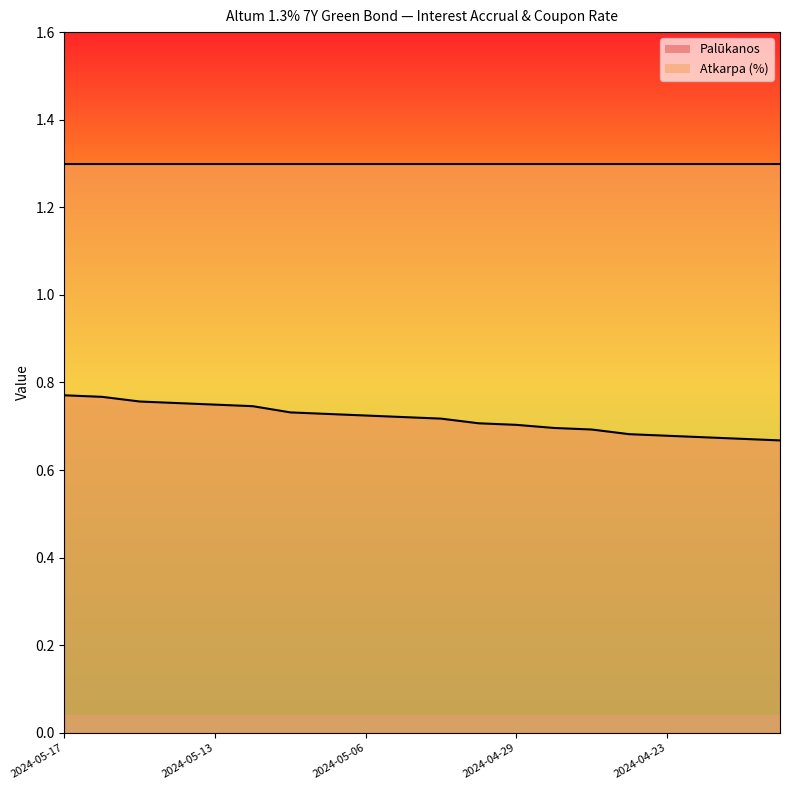

True or false: Atkarpa (%) (line) has more than 0 interior local peaks.

False